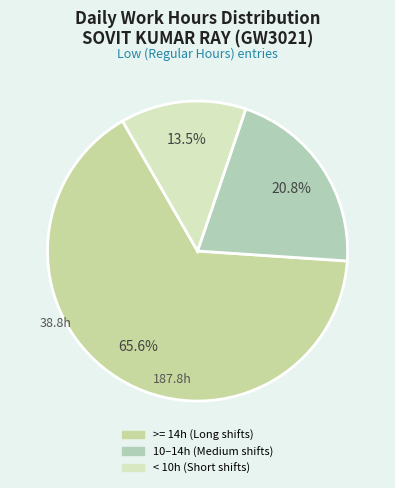

Is there any slice that represents more than half of the pie?

Yes